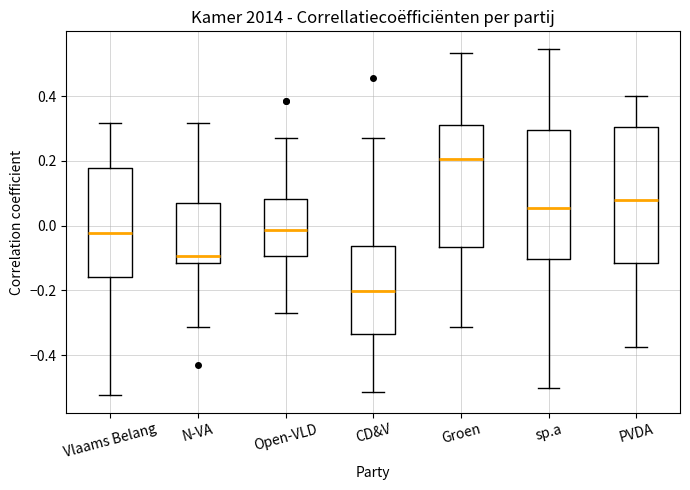

Where is the upper edge of the box for CD&V on the y-axis? The values are not printed on the chart, so give them approximately, as read against the axis.

-0.06